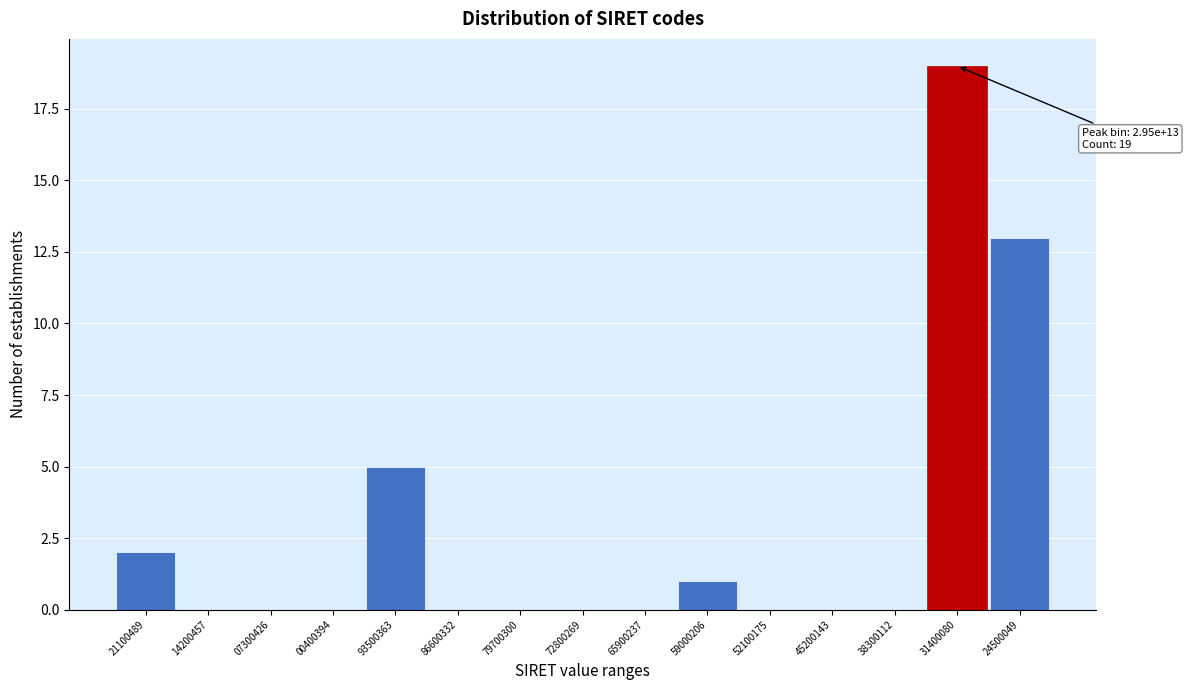

Reading left to right, list all the values displayed in this chart.

21100489=2	14200457=0	07300426=0	00400394=0	93500363=5	86600332=0	79700300=0	72800269=0	65900237=0	59000206=1	52100175=0	45200143=0	38300112=0	31400080=19	24500049=13